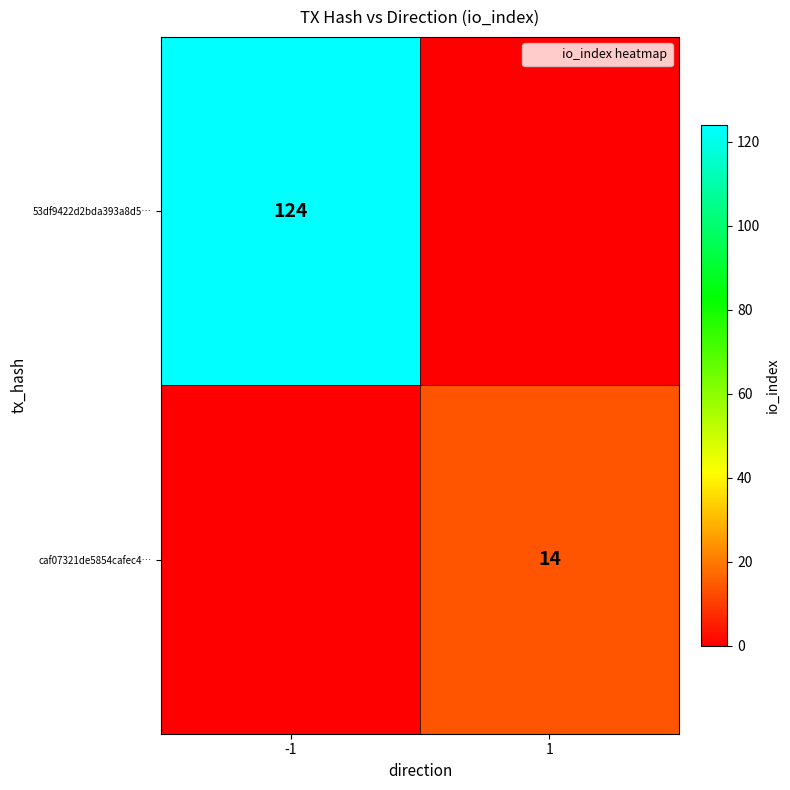

The 53df9422d2bda393a8d5… series shows 57 at -1. True or false?

False